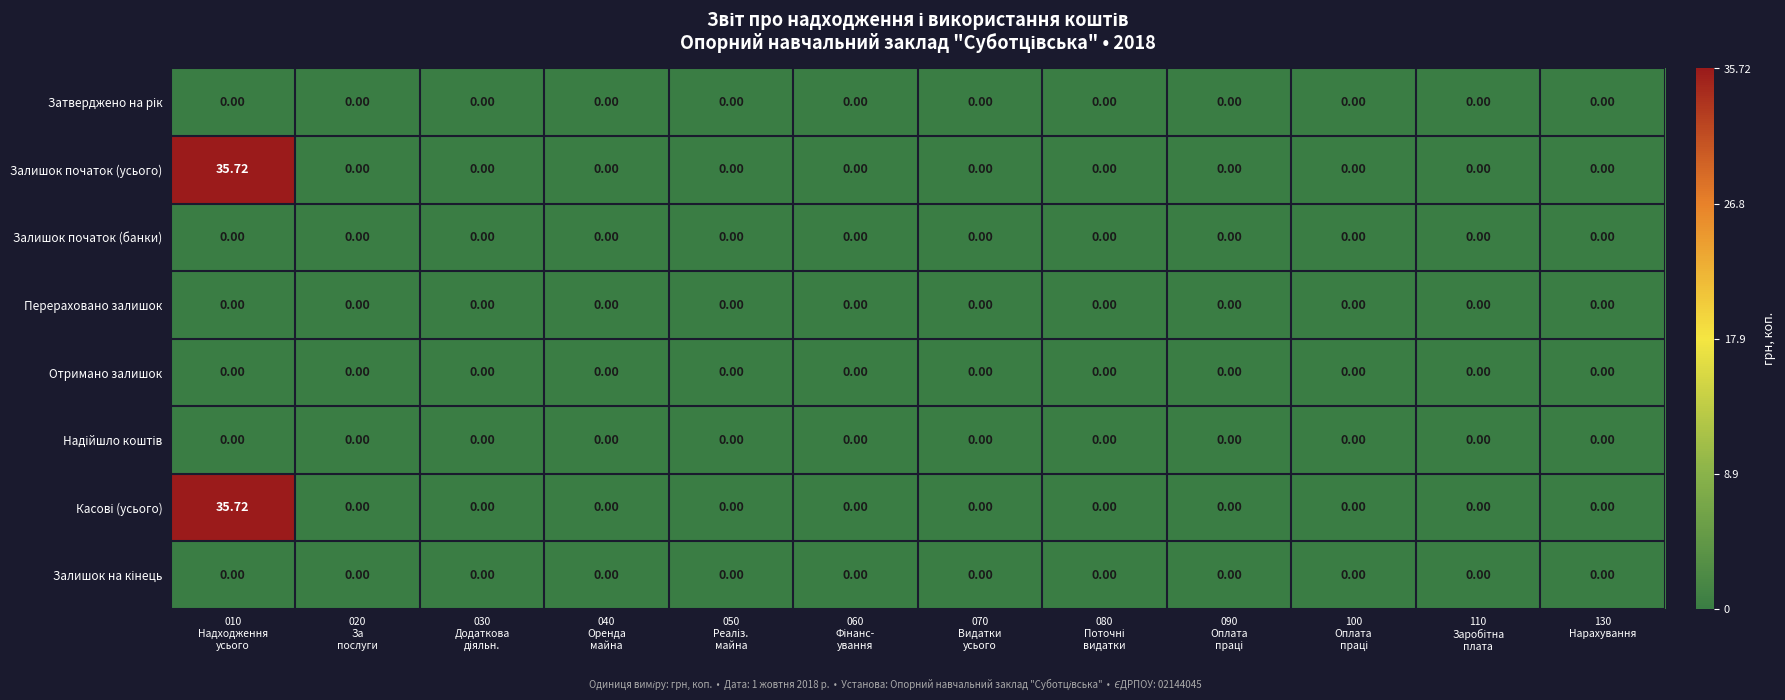

Between 060 Фінанс- ування and 130 Нарахування, which series saw the biggest shift?

Затверджено на рік